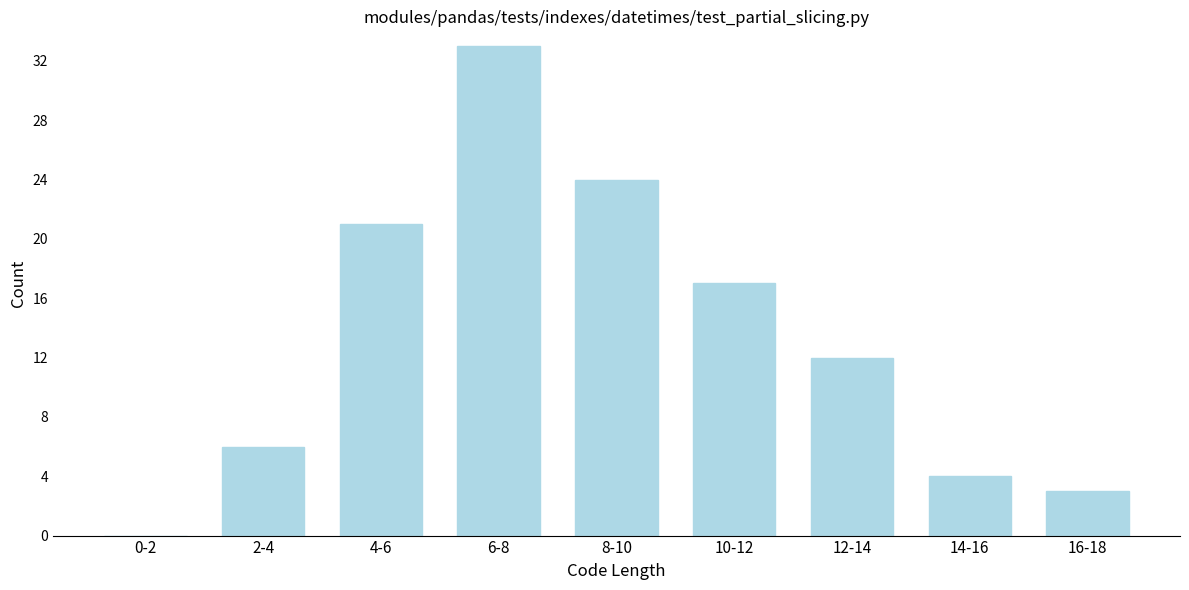

Reading right to left, what are all the values shown in this chart?

16-18=3	14-16=4	12-14=12	10-12=17	8-10=24	6-8=33	4-6=21	2-4=6	0-2=0